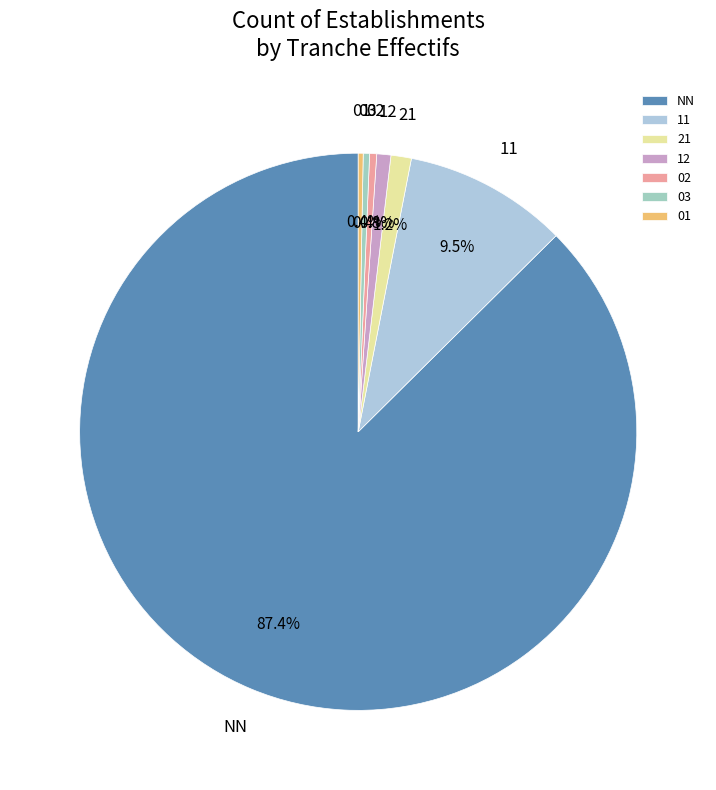

Which slice represents more than half of the pie?

NN